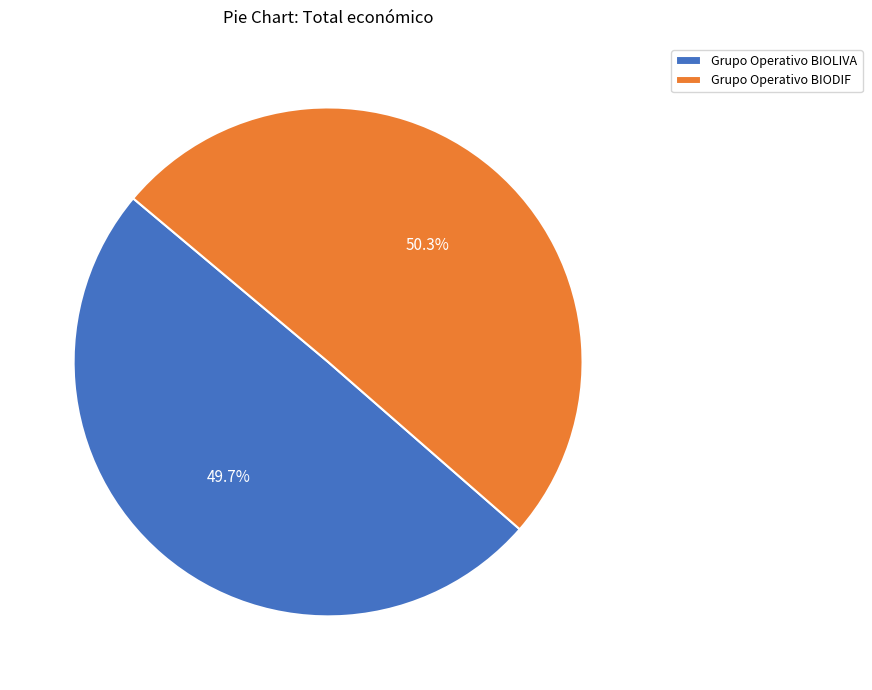

To the nearest percent, what is the combined percentage of Grupo Operativo BIODIF and Grupo Operativo BIOLIVA?

100%